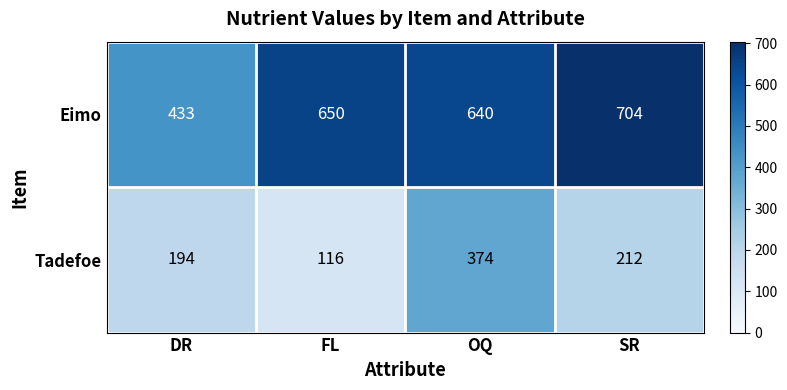

At which category does the chart reach its peak across all series?

SR